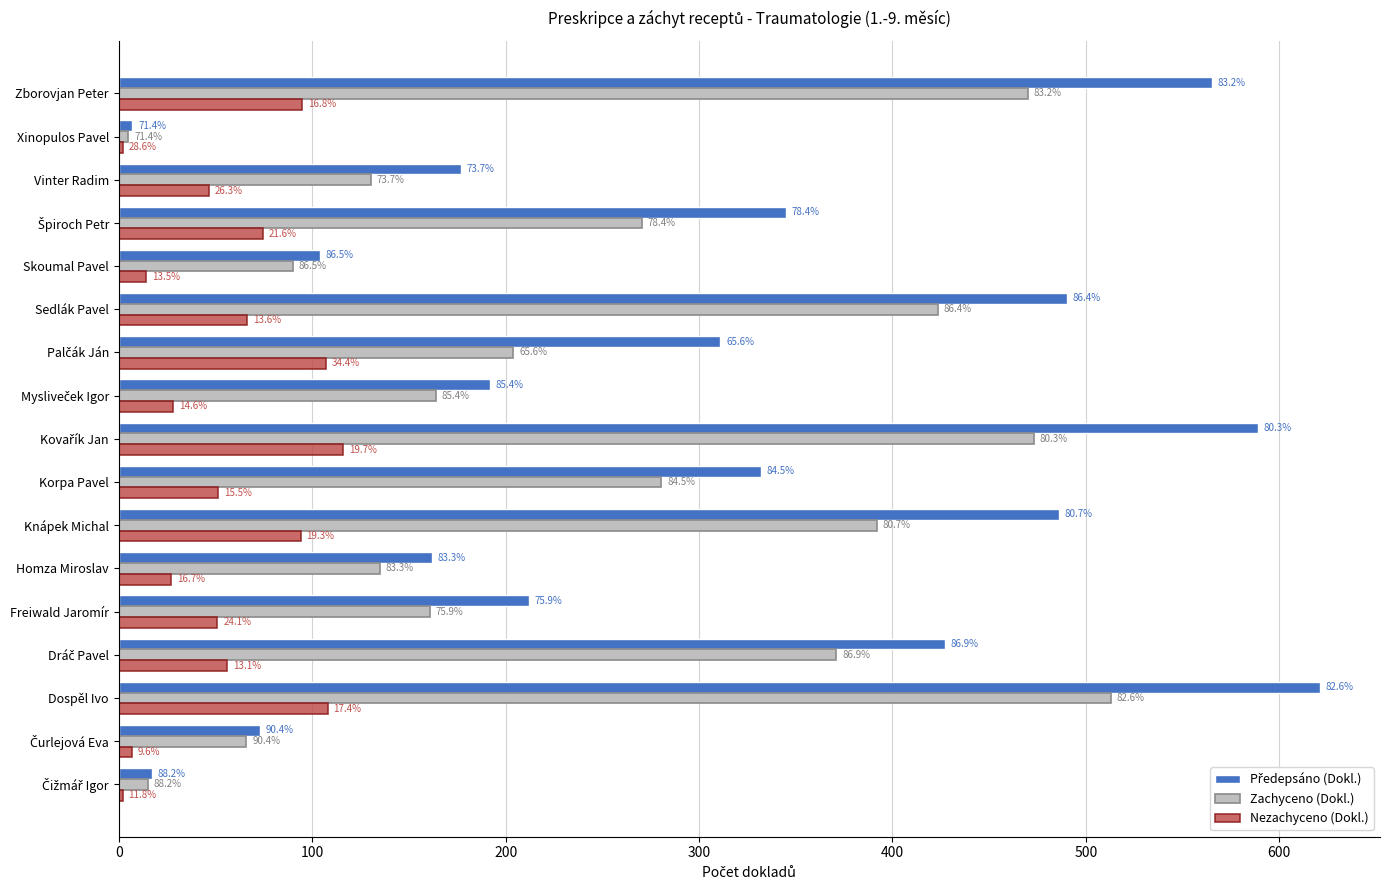

Does the chart contain stacked bars?

No